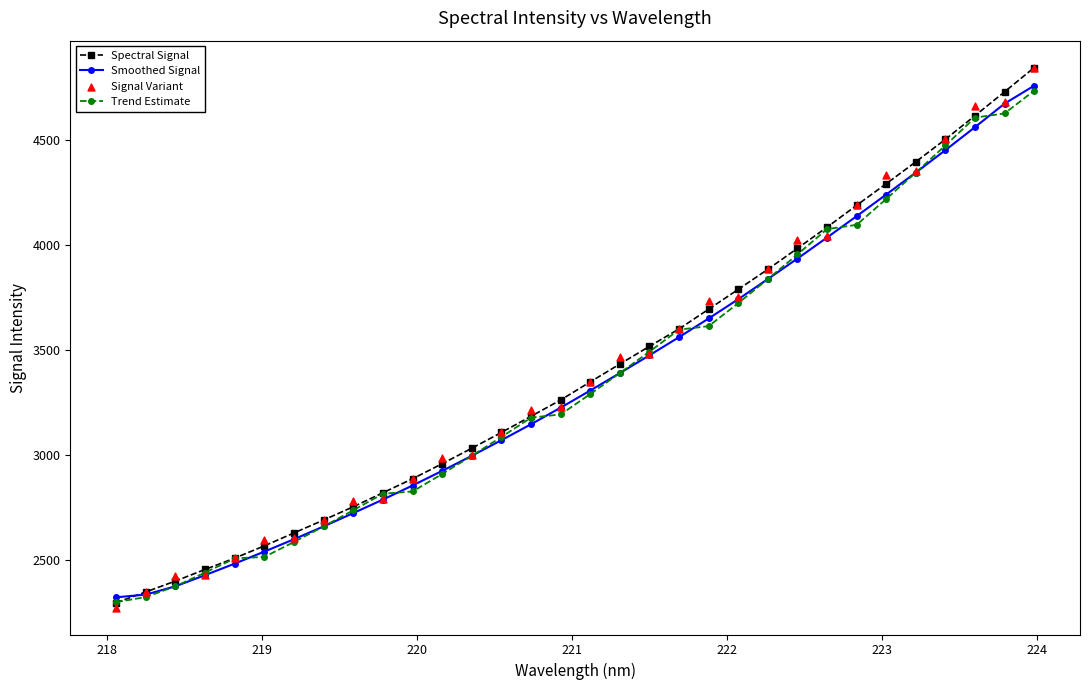

What is the lowest value of the Spectral Signal series?

2296.0